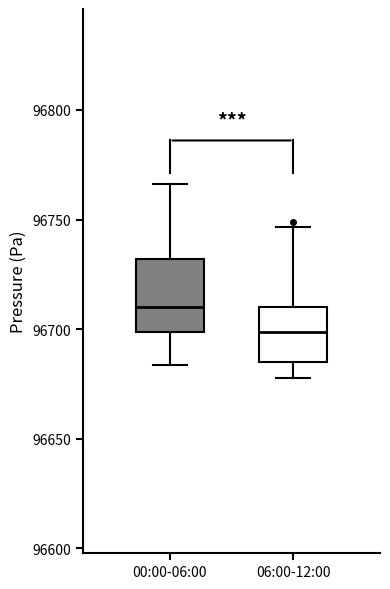

Reading left to right, read every box against the y-axis: the position of its median line, the range the box covers, and the ends of its whiskers. The values are not printed on the chart, so give them approximately, as read against the axis.

00:00-06:00: median 96710, box 96700 to 96730, whiskers 96685 to 96765
06:00-12:00: median 96700, box 96685 to 96710, whiskers 96680 to 96745